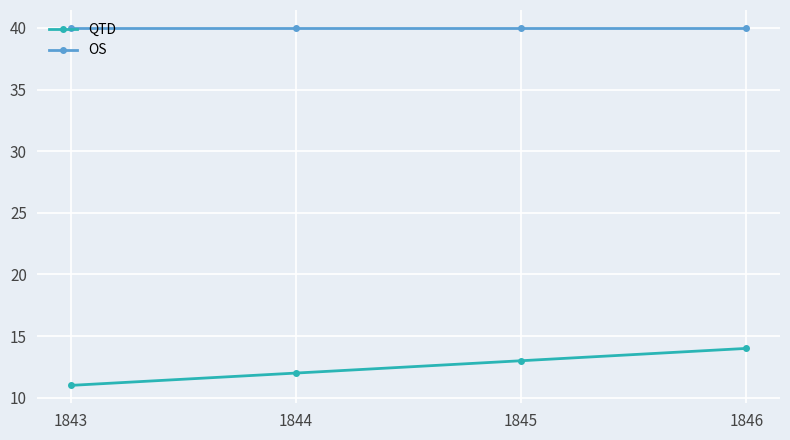

What is the sum of all OS values?

160